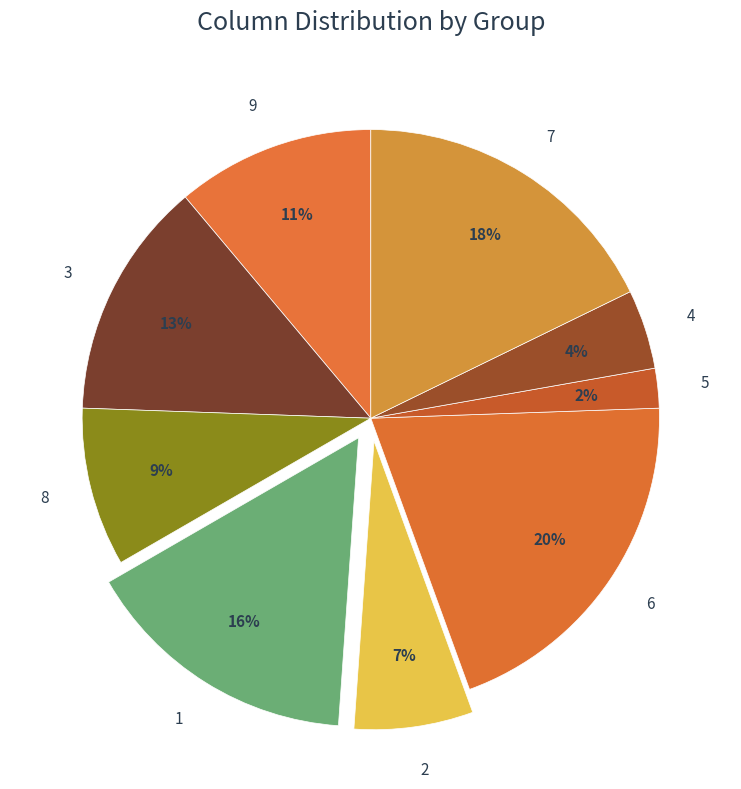

To the nearest percent, what percentage of the pie is 5?

2%